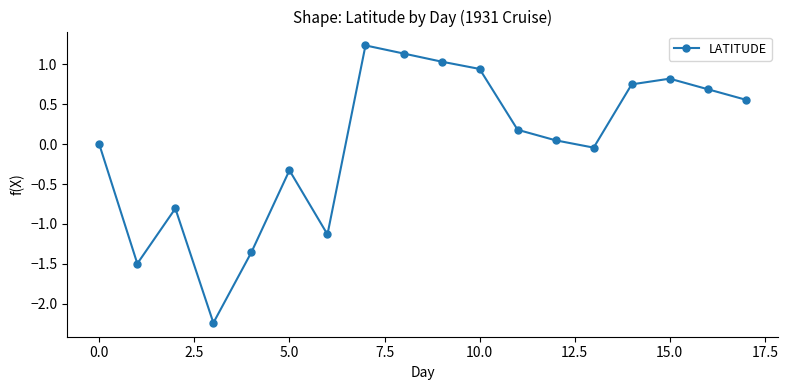

What is the difference between the maximum and minimum values?

3.5